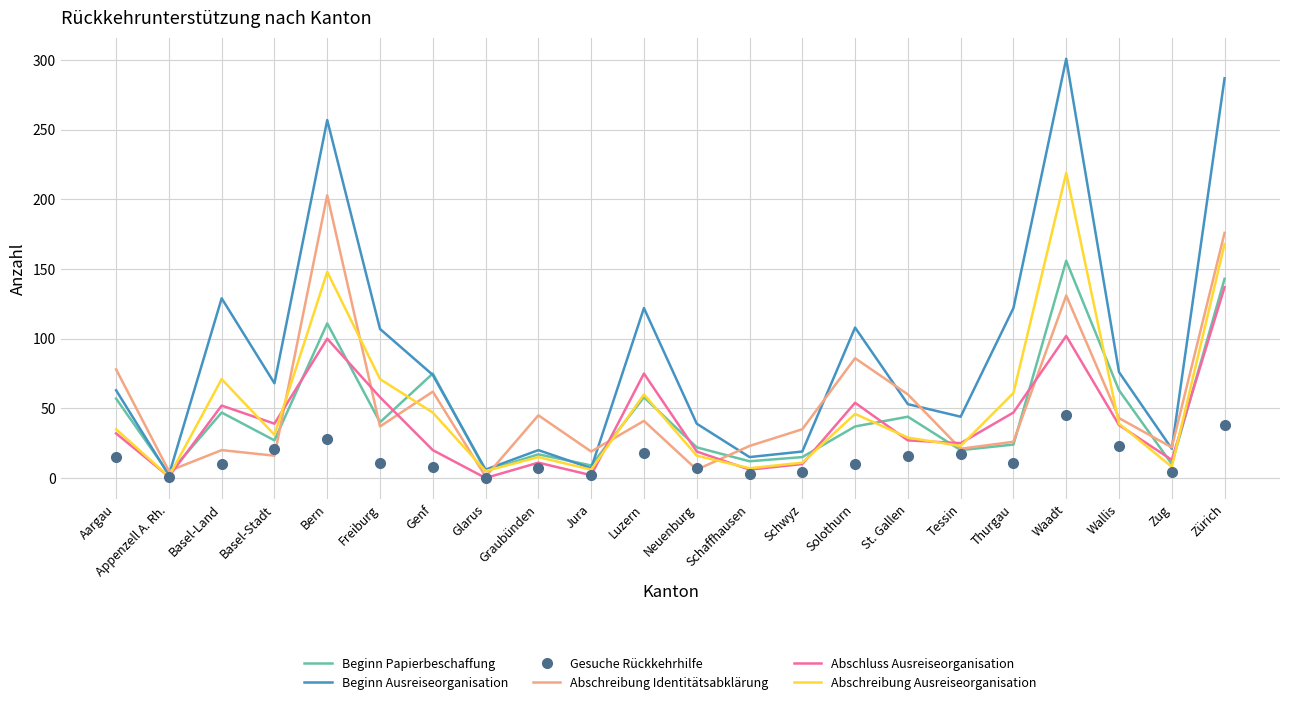

Which series has the widest spread of values?

Beginn Ausreiseorganisation